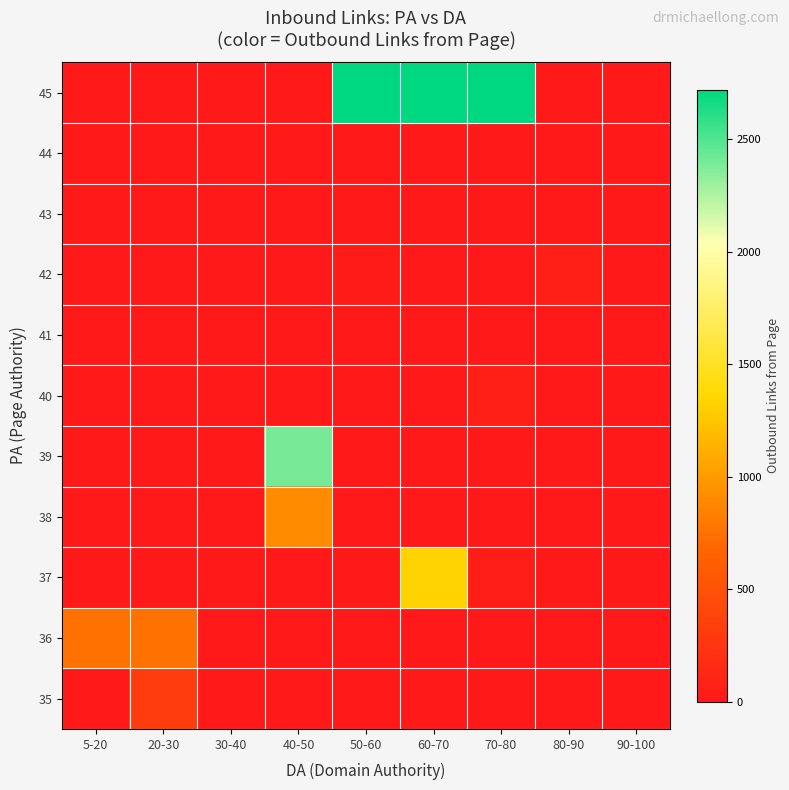

Which has a higher value, 50-60 or 60-70?

50-60